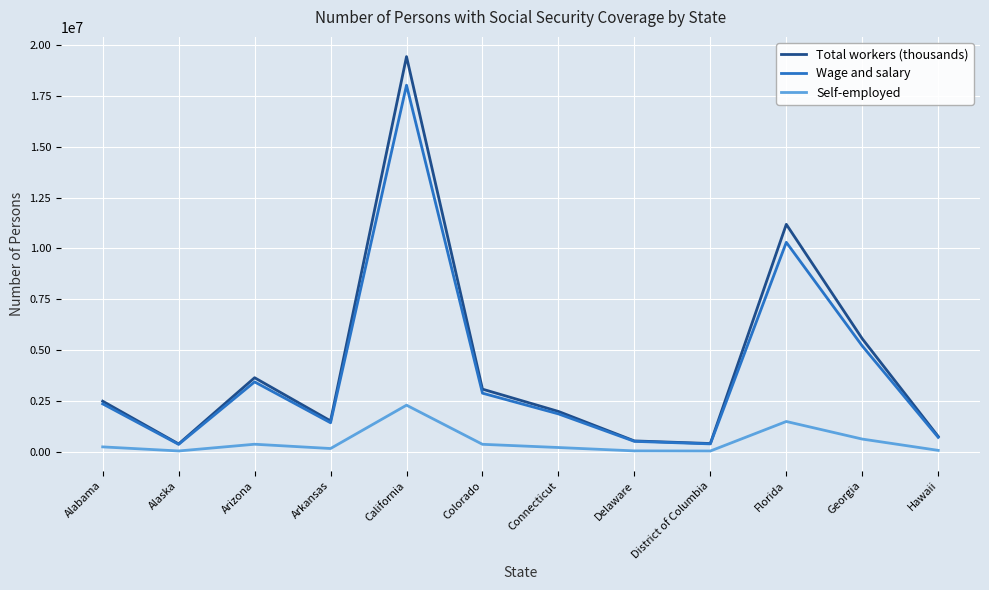

What is the maximum value shown in the chart?

19430462